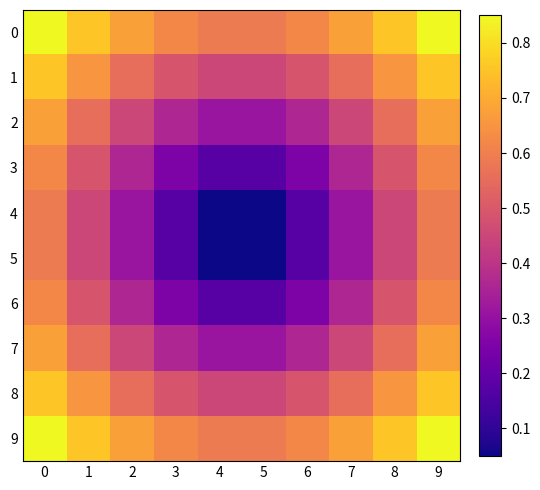

Is the value of 4 at 2 greater than the value of 8 at 5?

No